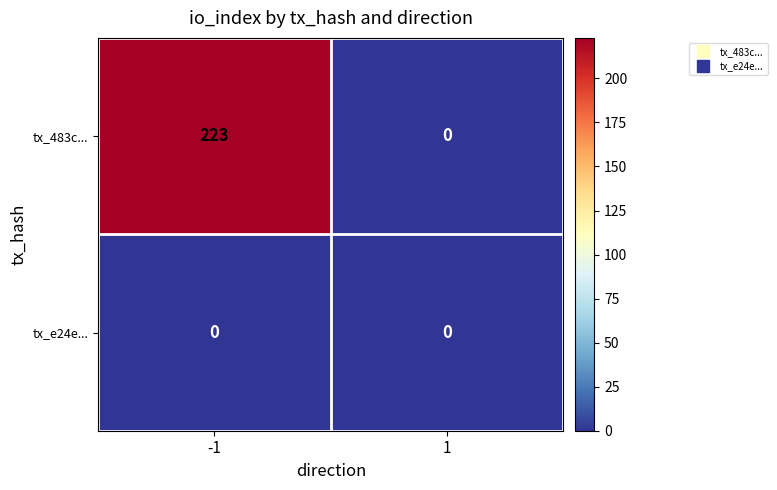

The value of tx_e24e... at 1 is 0. True or false?

True